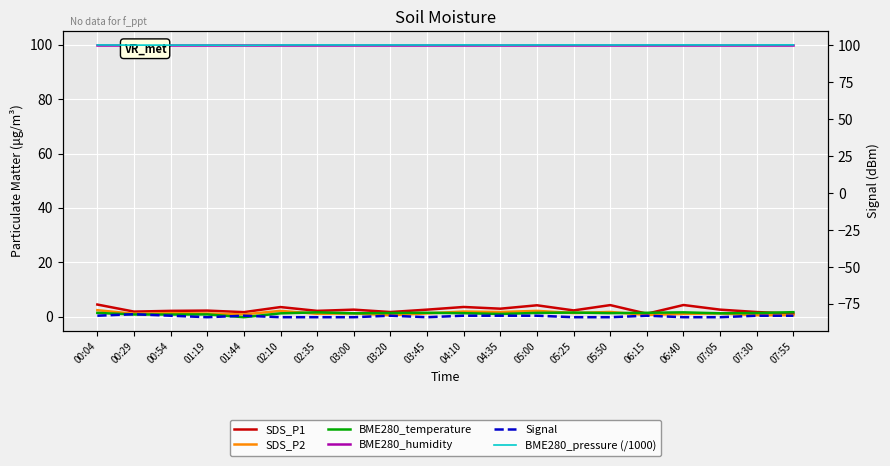

Is the value of BME280_humidity at 03:45 greater than the value of BME280_pressure (/1000) at 03:00?

No